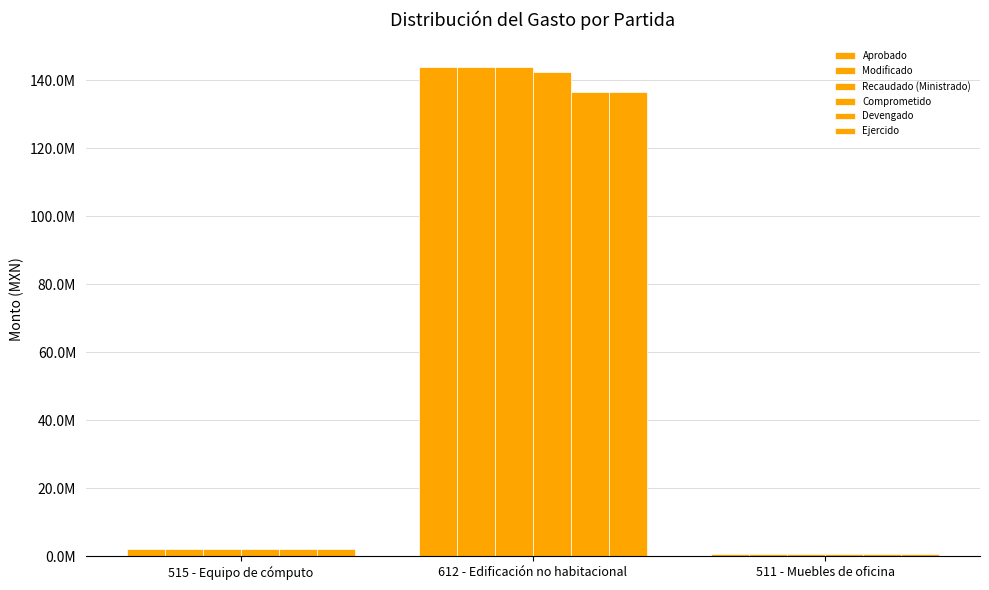

Is the value of Comprometido at 612 - Edificación no habitacional greater than the value of Ejercido at 515 - Equipo de cómputo?

Yes